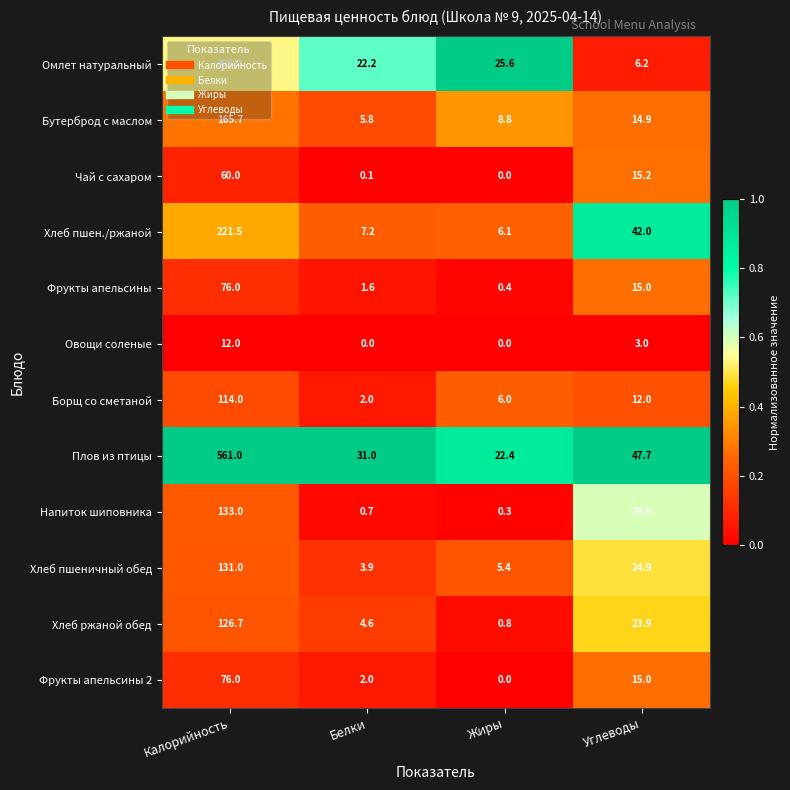

Where is Хлеб пшеничный обед nearest to the value 67?

Углеводы